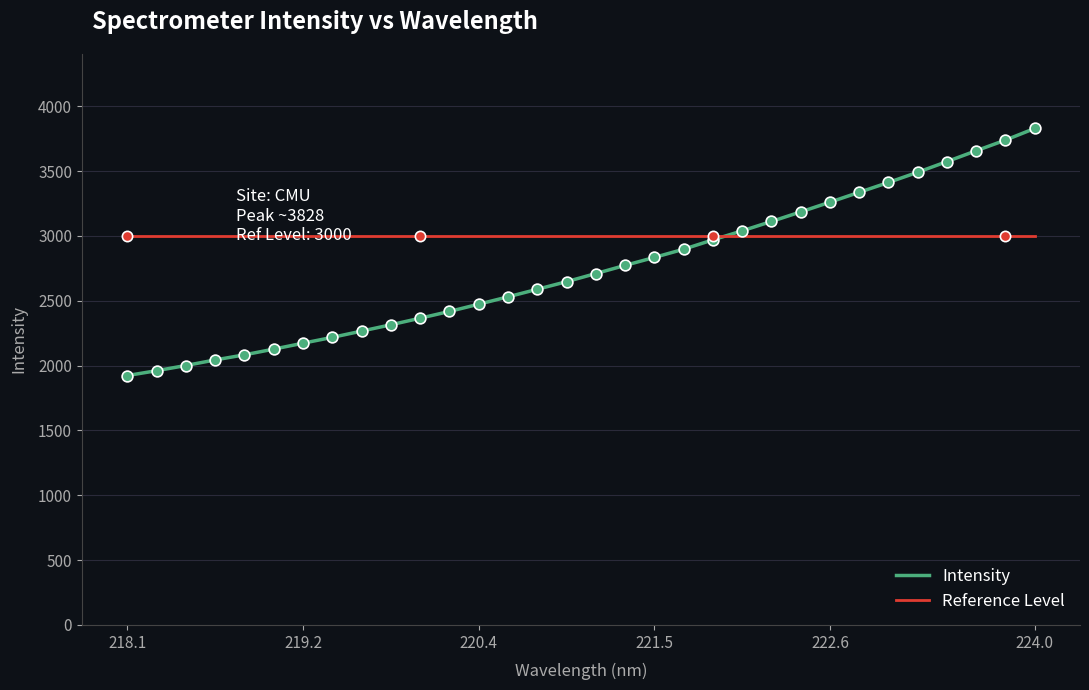

Which series has the largest total across all categories?

Reference Level